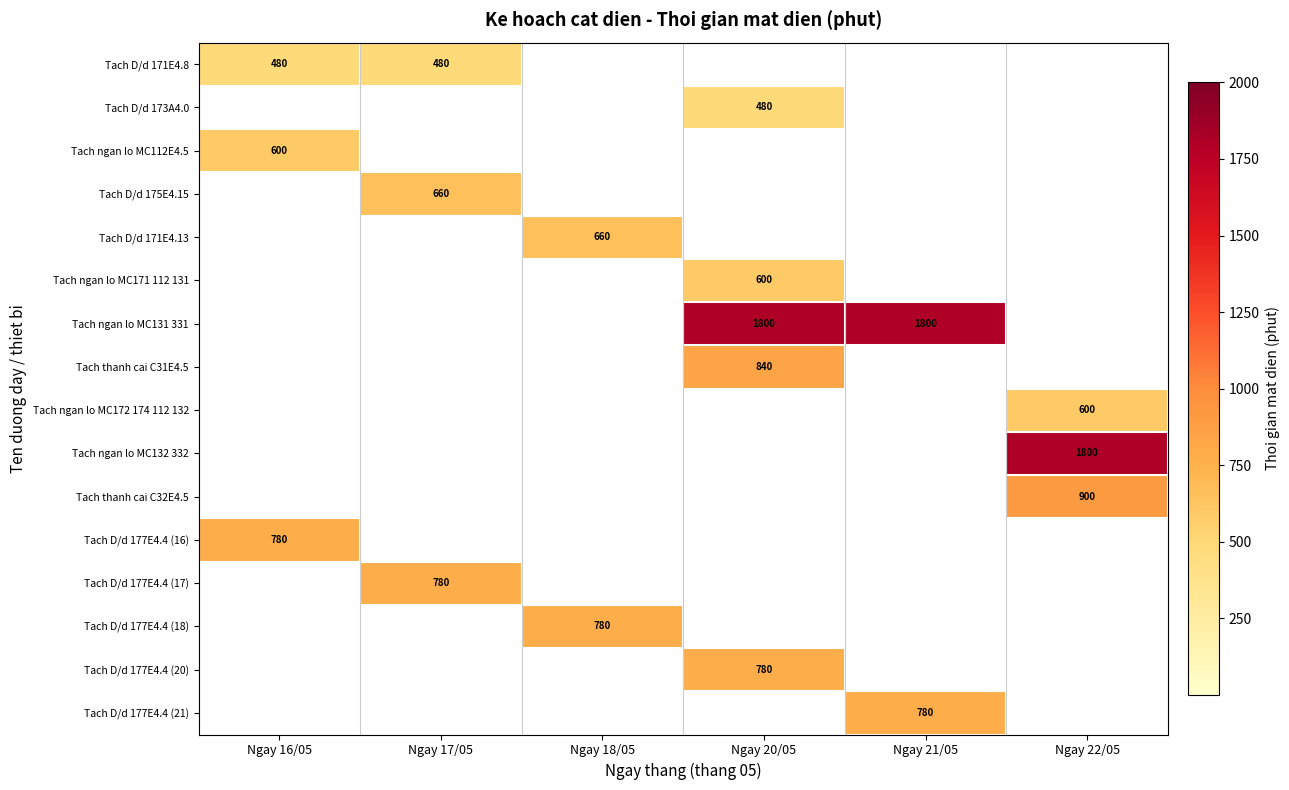

The Tach D/d 177E4.4 (17) series shows 357 at Ngay 17/05. True or false?

False